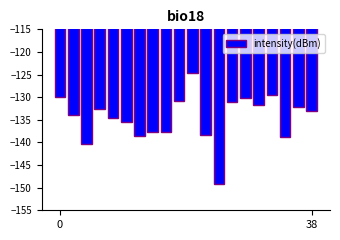

What is the difference between the maximum and second lowest values?

15.7